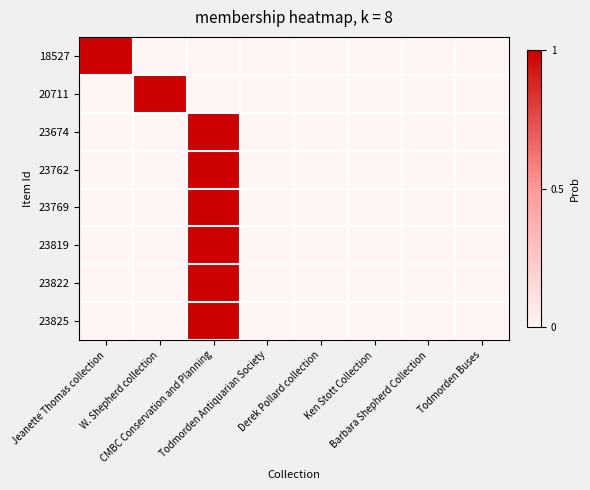

Reading left to right, what are all the values shown in this chart?

18527: Jeanette Thomas collection=1	W. Shepherd collection=0	CMBC Conservation and Planning=0	Todmorden Antiquarian Society=0	Derek Pollard collection=0	Ken Stott Collection=0	Barbara Shepherd Collection=0	Todmorden Buses=0
20711: Jeanette Thomas collection=0	W. Shepherd collection=1	CMBC Conservation and Planning=0	Todmorden Antiquarian Society=0	Derek Pollard collection=0	Ken Stott Collection=0	Barbara Shepherd Collection=0	Todmorden Buses=0
23674: Jeanette Thomas collection=0	W. Shepherd collection=0	CMBC Conservation and Planning=1	Todmorden Antiquarian Society=0	Derek Pollard collection=0	Ken Stott Collection=0	Barbara Shepherd Collection=0	Todmorden Buses=0
23762: Jeanette Thomas collection=0	W. Shepherd collection=0	CMBC Conservation and Planning=1	Todmorden Antiquarian Society=0	Derek Pollard collection=0	Ken Stott Collection=0	Barbara Shepherd Collection=0	Todmorden Buses=0
23769: Jeanette Thomas collection=0	W. Shepherd collection=0	CMBC Conservation and Planning=1	Todmorden Antiquarian Society=0	Derek Pollard collection=0	Ken Stott Collection=0	Barbara Shepherd Collection=0	Todmorden Buses=0
23819: Jeanette Thomas collection=0	W. Shepherd collection=0	CMBC Conservation and Planning=1	Todmorden Antiquarian Society=0	Derek Pollard collection=0	Ken Stott Collection=0	Barbara Shepherd Collection=0	Todmorden Buses=0
23822: Jeanette Thomas collection=0	W. Shepherd collection=0	CMBC Conservation and Planning=1	Todmorden Antiquarian Society=0	Derek Pollard collection=0	Ken Stott Collection=0	Barbara Shepherd Collection=0	Todmorden Buses=0
23825: Jeanette Thomas collection=0	W. Shepherd collection=0	CMBC Conservation and Planning=1	Todmorden Antiquarian Society=0	Derek Pollard collection=0	Ken Stott Collection=0	Barbara Shepherd Collection=0	Todmorden Buses=0